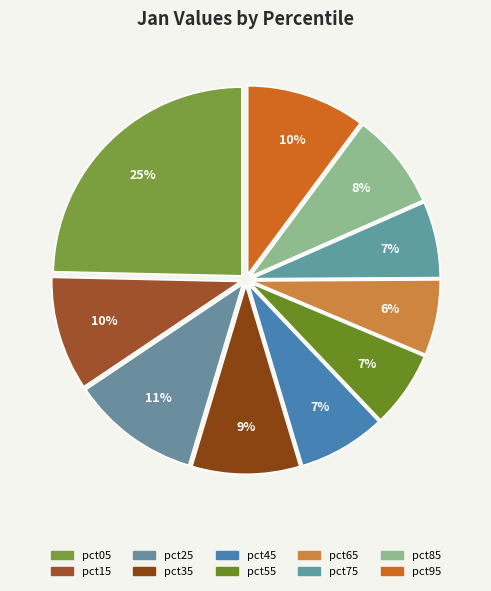

To the nearest percent, what percentage of the pie is pct55?

7%